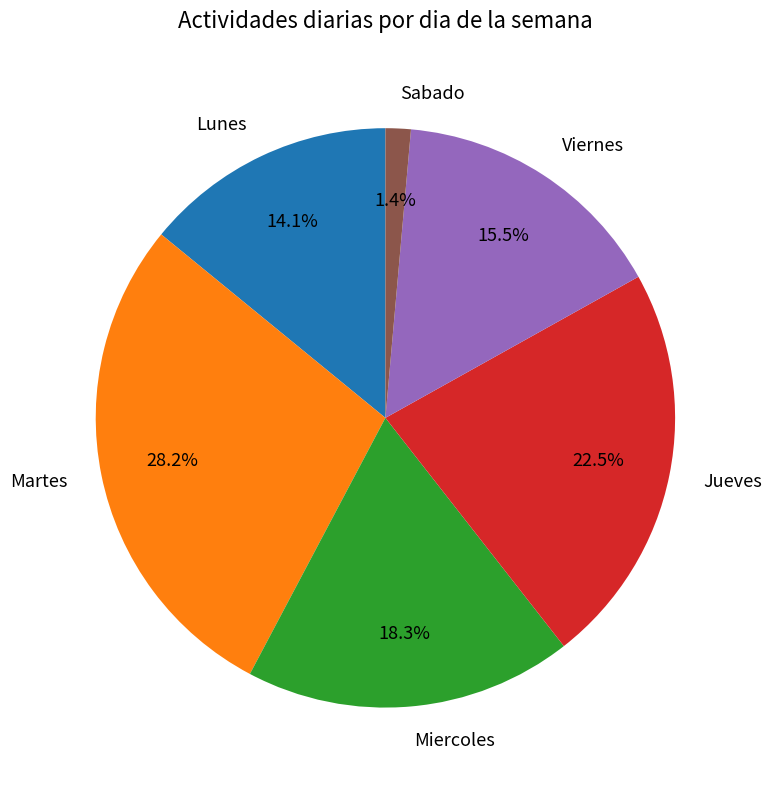

Which slice is the largest?

Martes